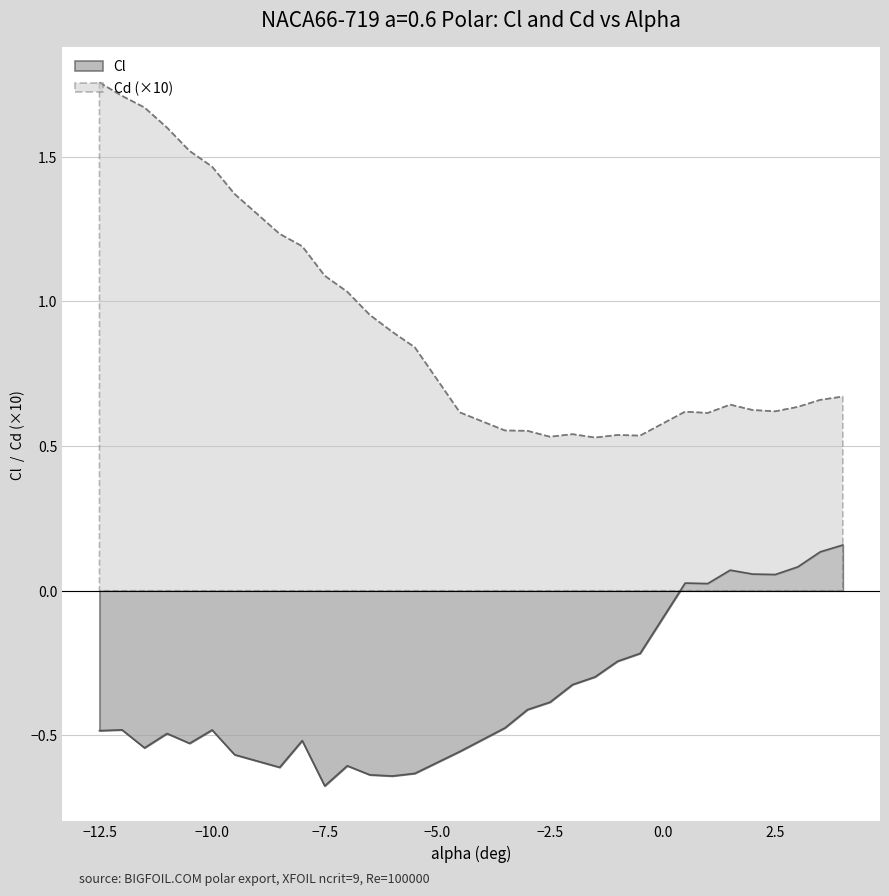

Reading left to right, extract all data points from this chart.

Cl: -0.5	-0.5	-0.5	-0.5	-0.5	-0.5	-0.6	-0.6	-0.5	-0.7	-0.6	-0.6	-0.6	-0.6	-0.6	-0.5	-0.4	-0.4	-0.3	-0.3	-0.2	-0.2	0.0	0.0	0.1	0.1	0.1	0.1	0.1	0.2
Cd: 1.8	1.7	1.7	1.6	1.5	1.5	1.4	1.2	1.2	1.1	1.0	1.0	0.9	0.8	0.6	0.6	0.6	0.5	0.5	0.5	0.5	0.5	0.6	0.6	0.6	0.6	0.6	0.6	0.7	0.7